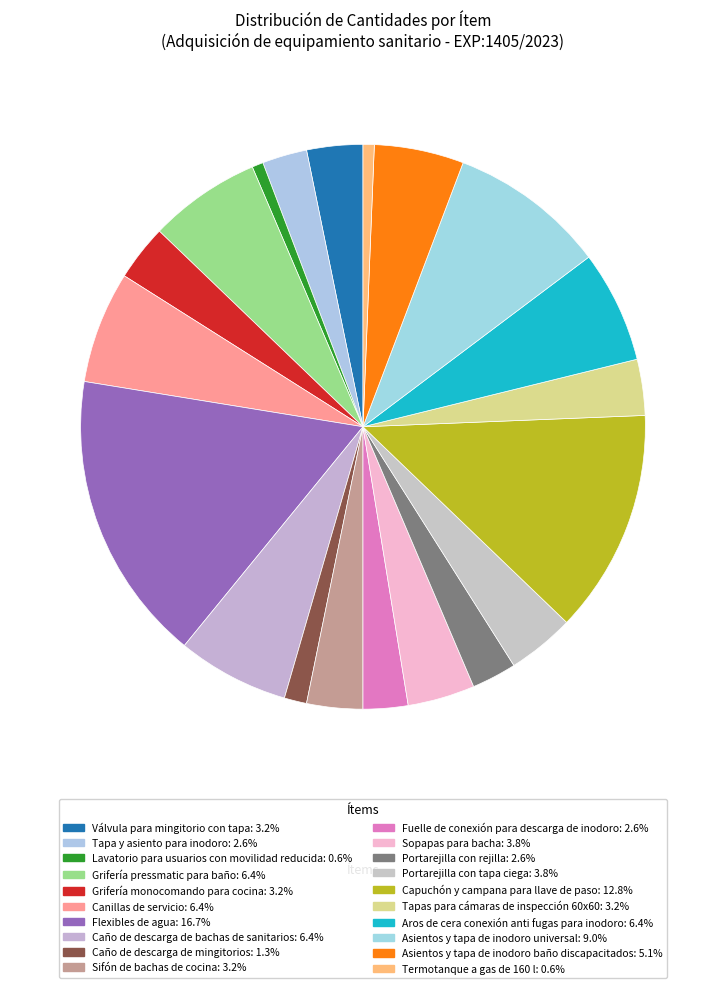

Count the number of slices in the pie.

20